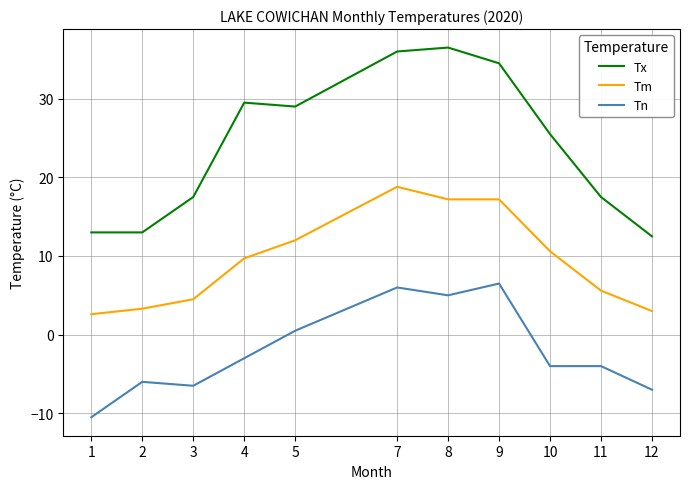

At which label does Tx reach its peak?

8